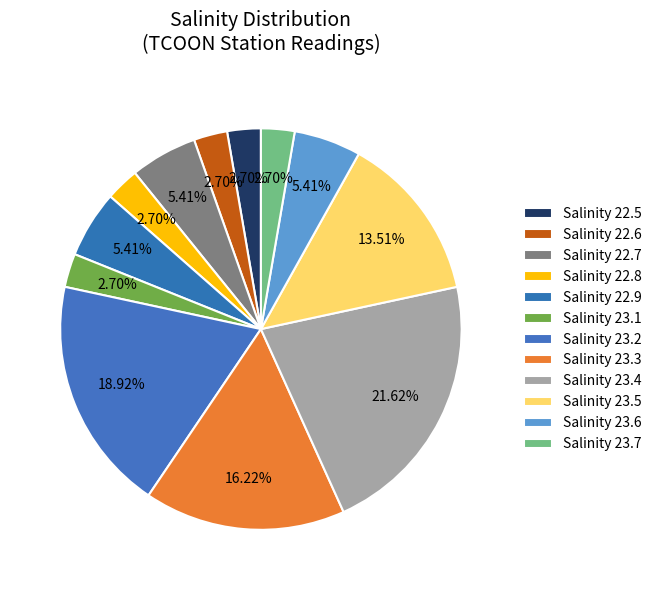

Count the number of slices in the pie.

12